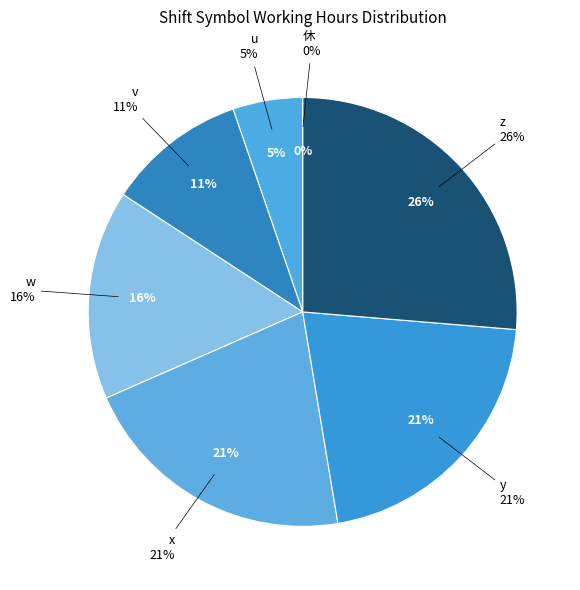

What is the change in value from v to w?

+1